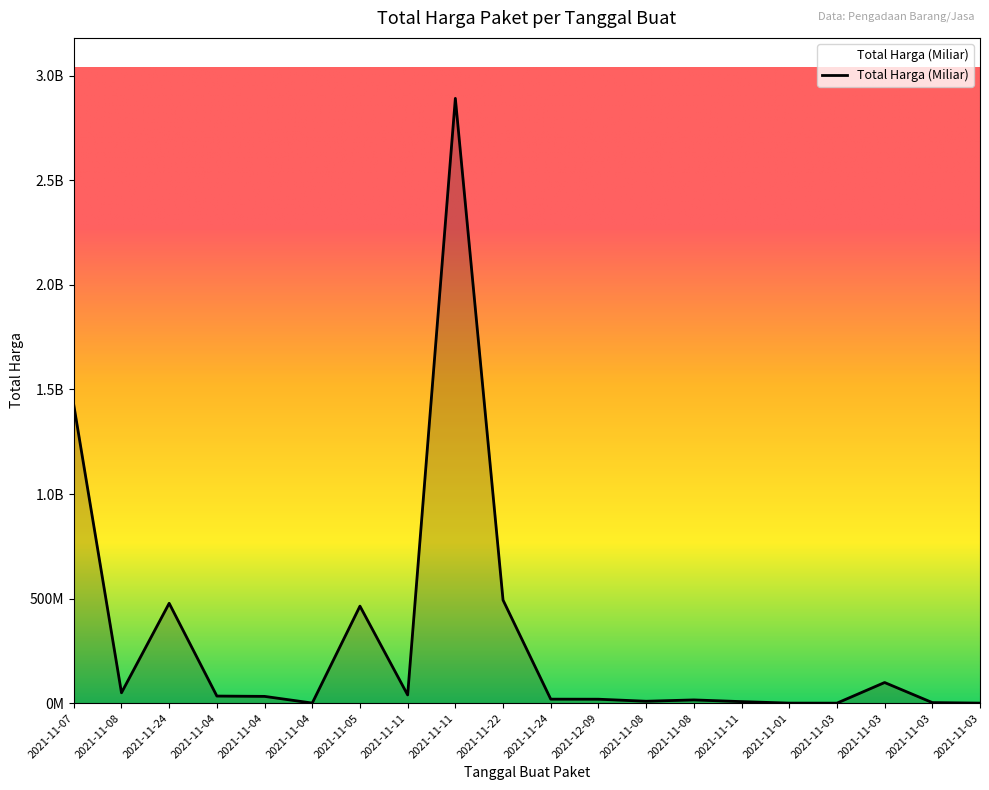

How many points are lower than both their immediate neighbors (excluding endpoints)?

5